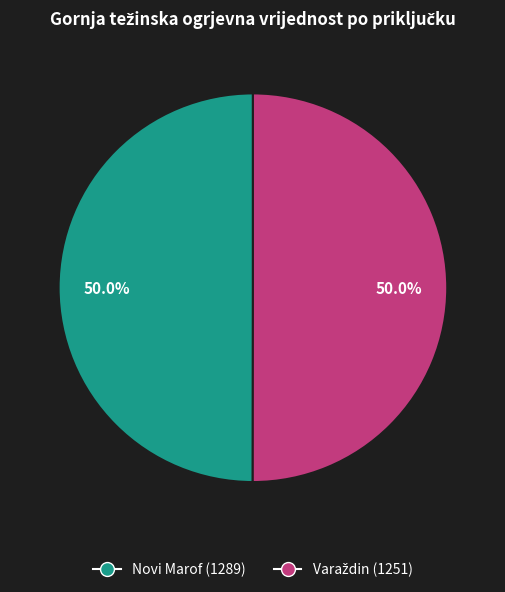

What percentage is NOT represented by Novi Marof (1289)?

50.0%